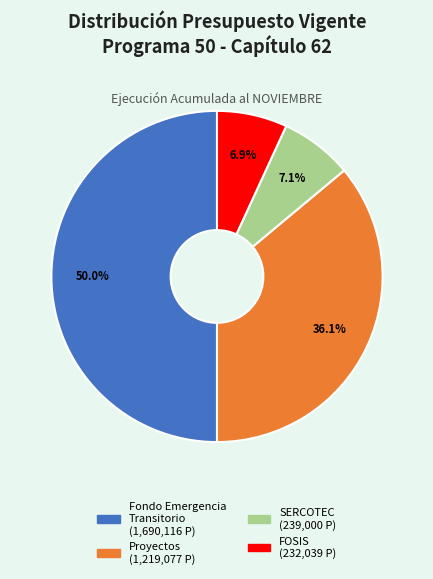

How many segments does this pie chart have?

4